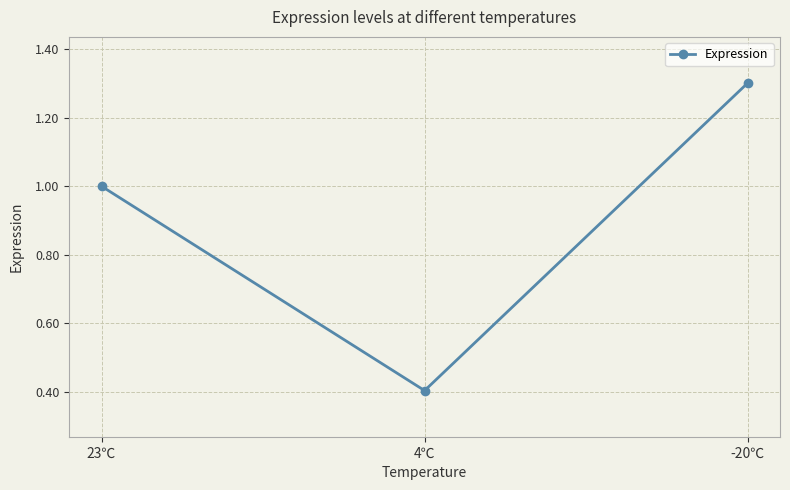

The value at 23℃ is 1.0. True or false?

True